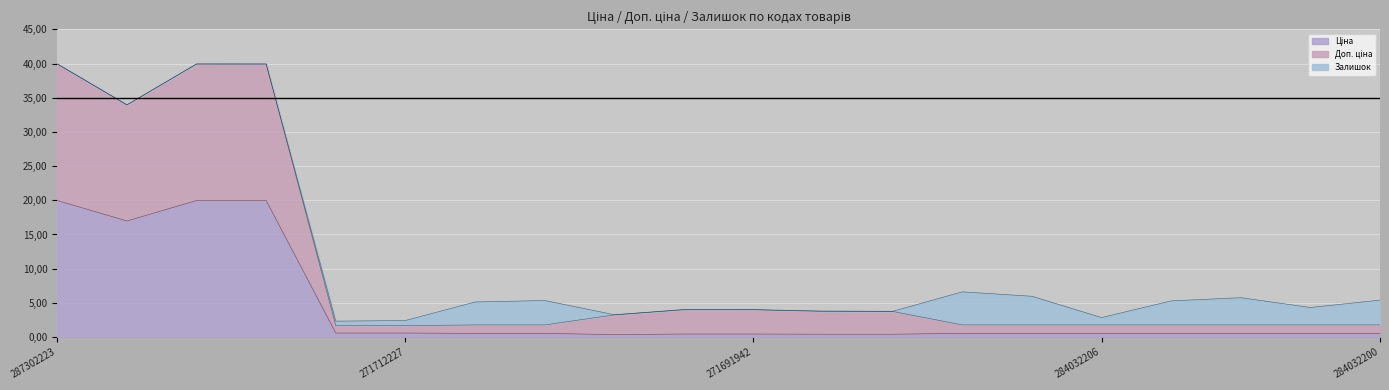

What is the spread (max minus min) of values at 284032203?

1.2